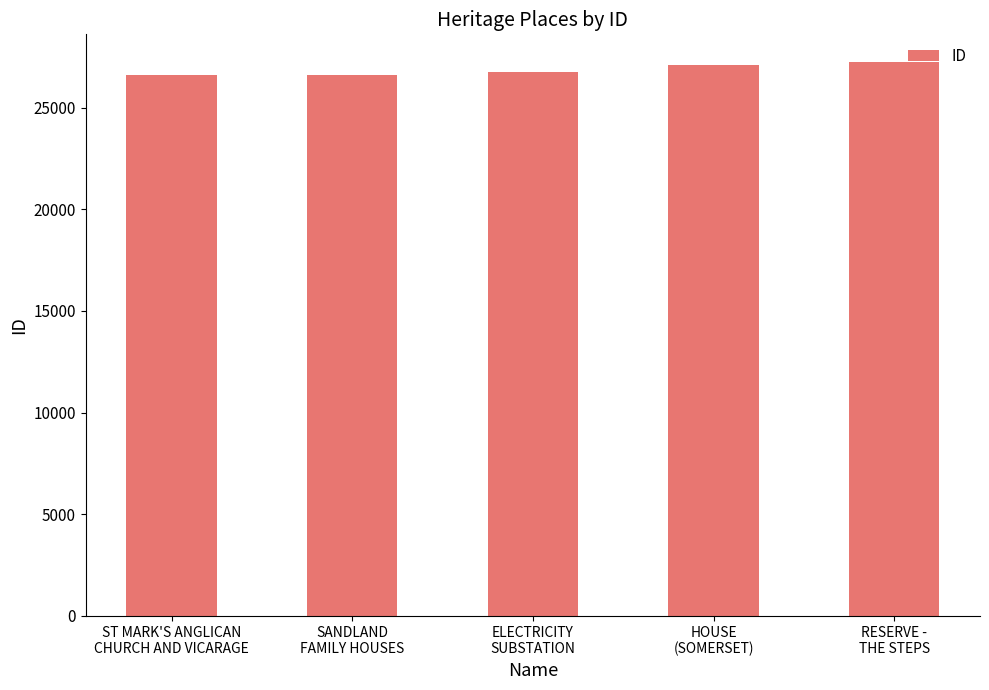

At which label is the value closest to 26927?

HOUSE
(SOMERSET)